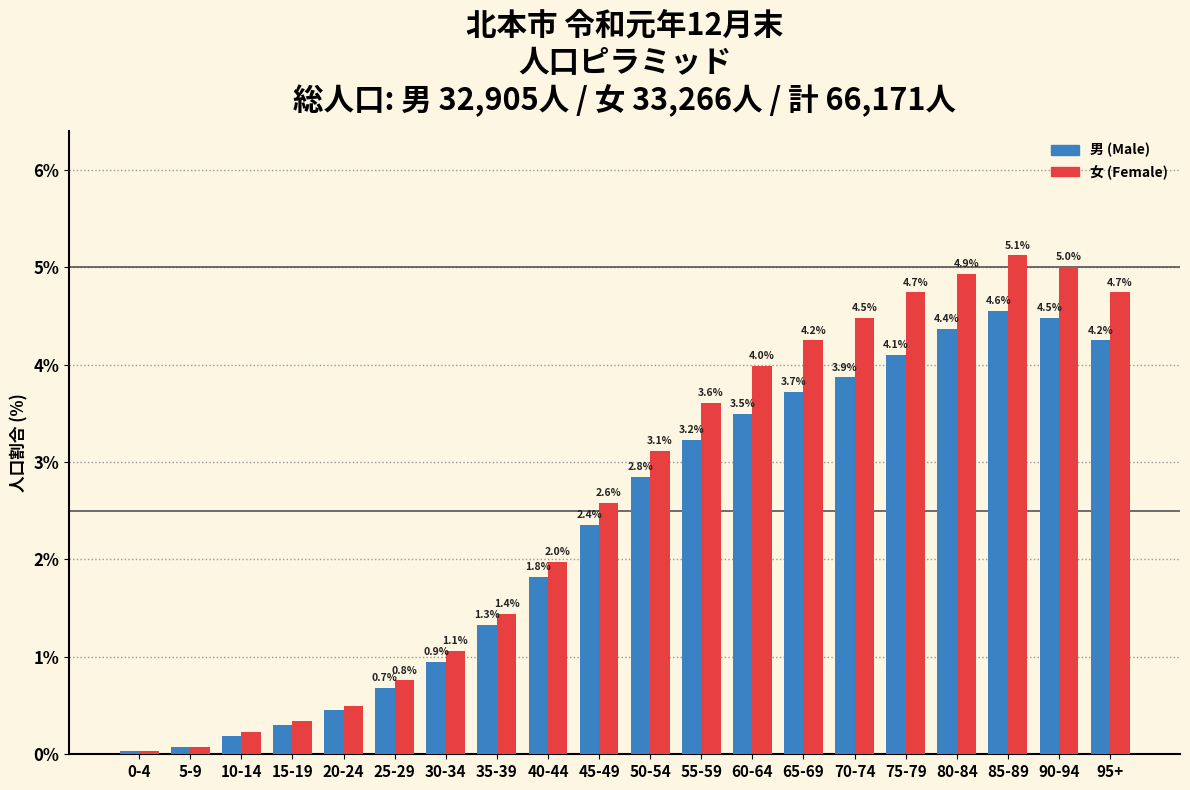

At 95+, list the series in order from largest to smallest.

女 (Female), 男 (Male)